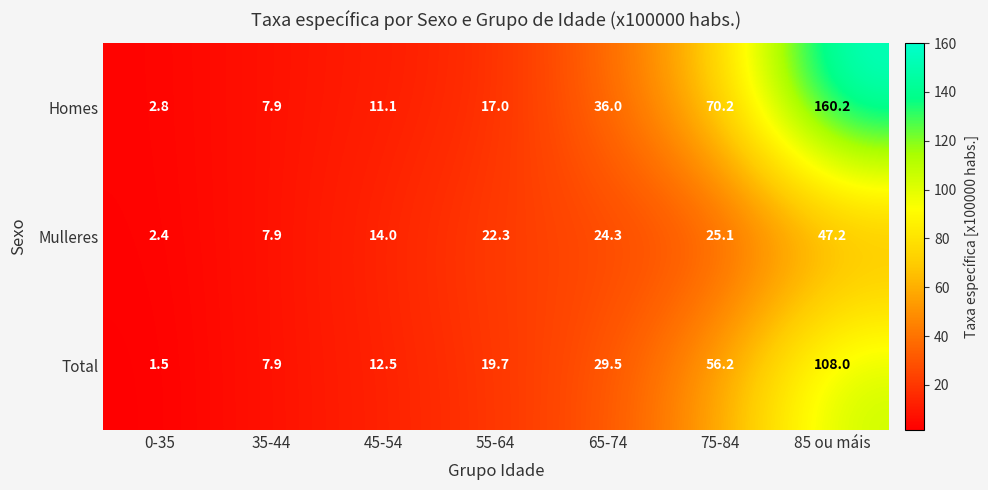

Between 0-35 and 55-64, which series saw the biggest shift?

Mulleres